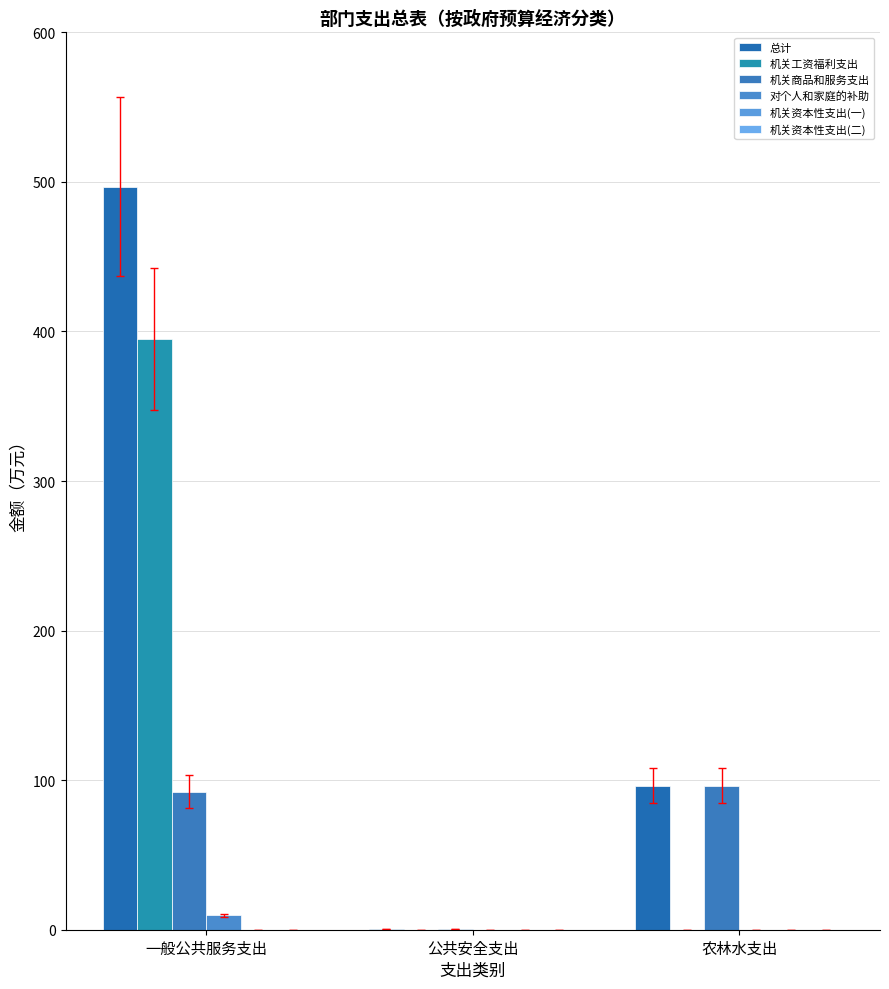

Which category has the highest value across all series?

一般公共服务支出